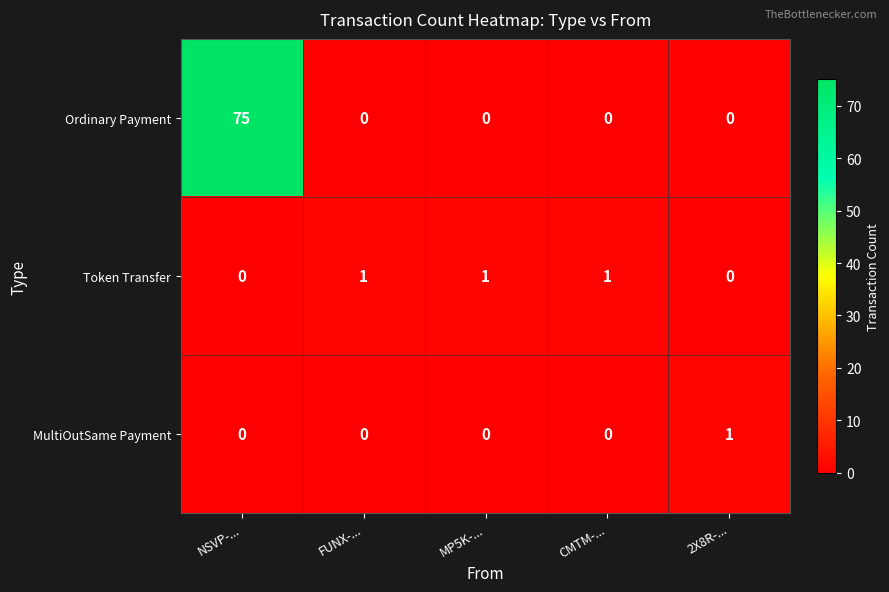

What is the spread (max minus min) of values at CMTM-...?

1